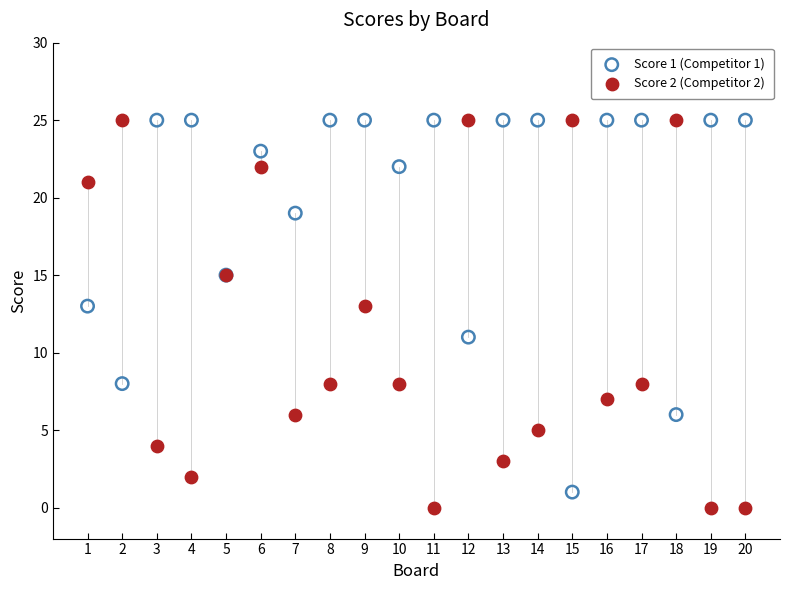

What is the X range (max minus min) for the scatter plot?

19